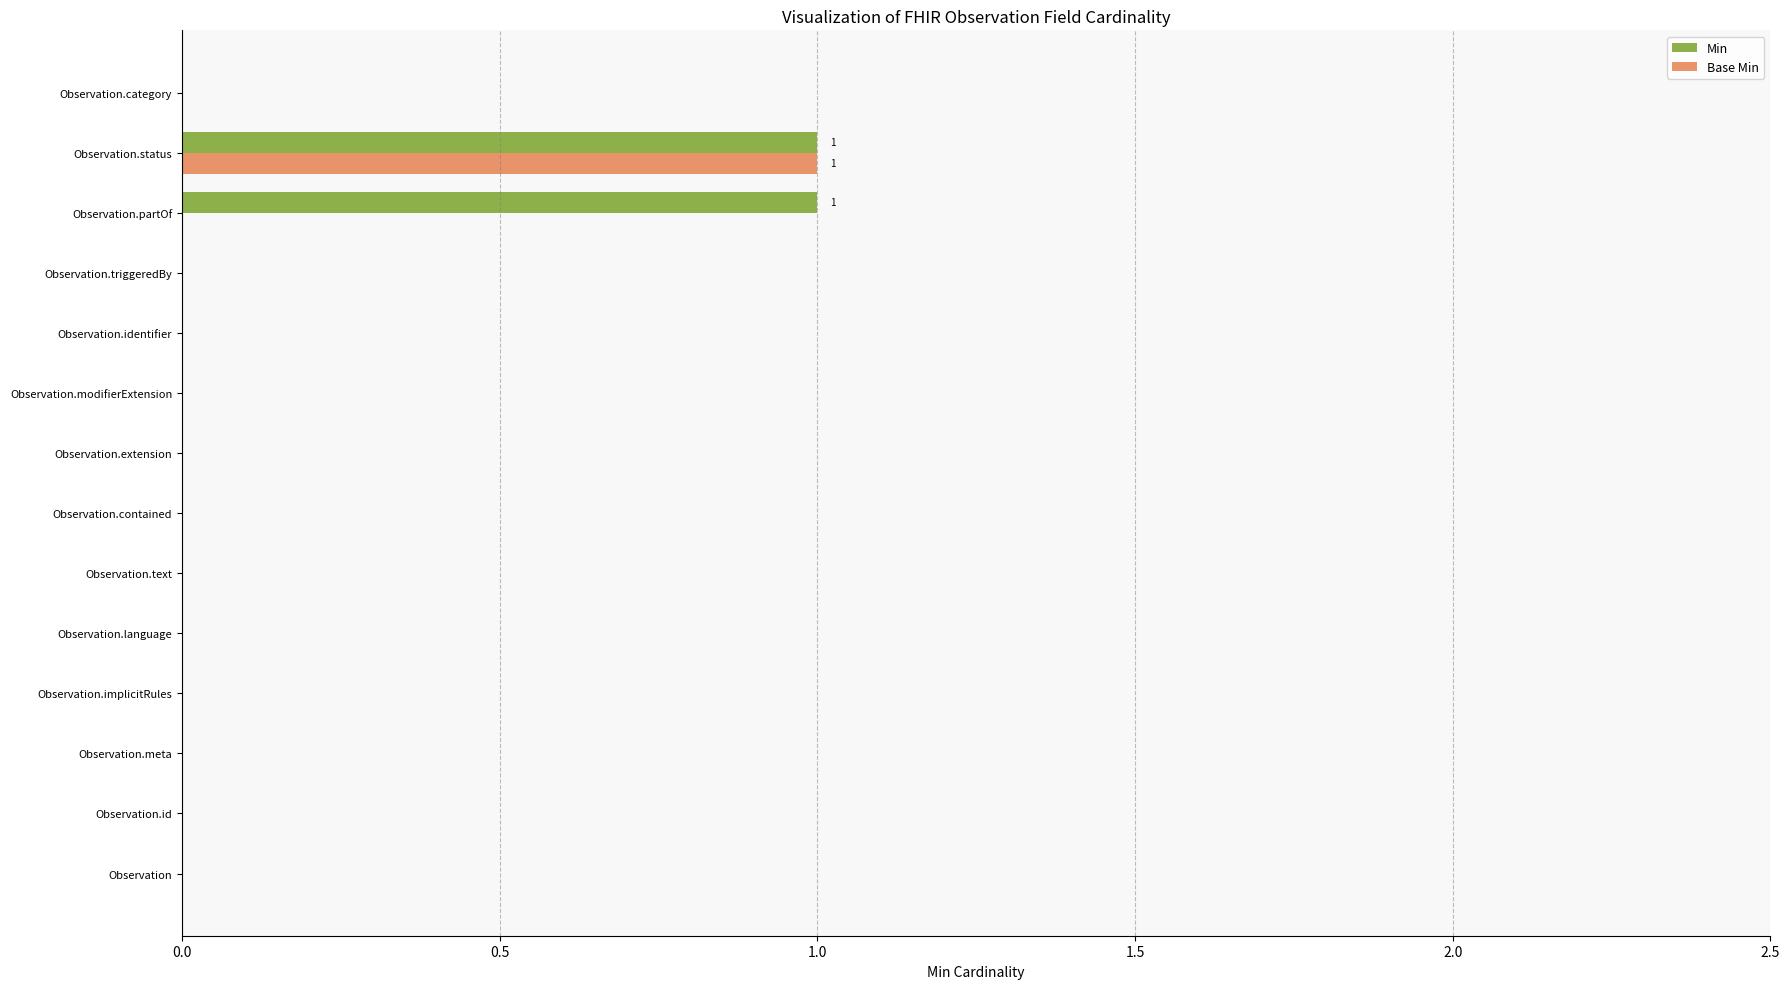

True or false: Min has a value of 0 at Observation.modifierExtension.

True